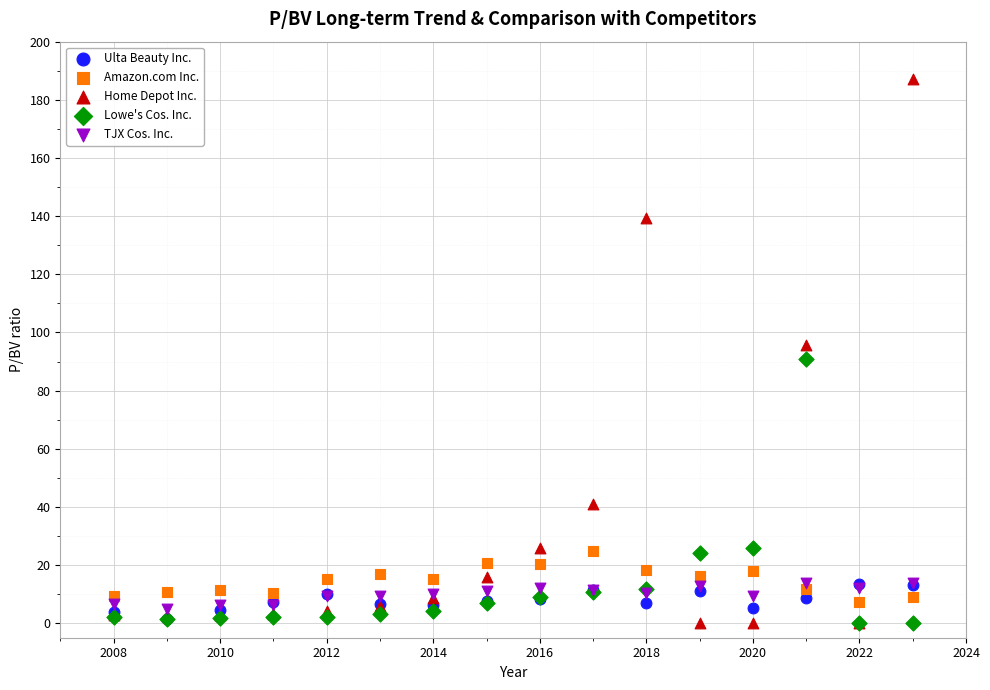

In the Lowe's Cos. Inc. series, what Y value is closest to 45?

26.0